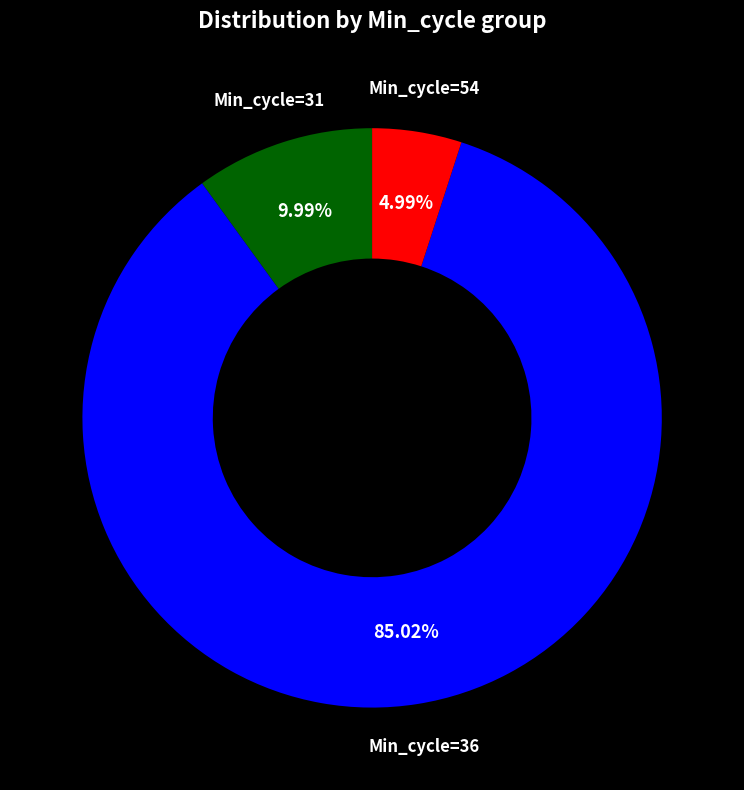

Does any single category account for the majority?

Yes